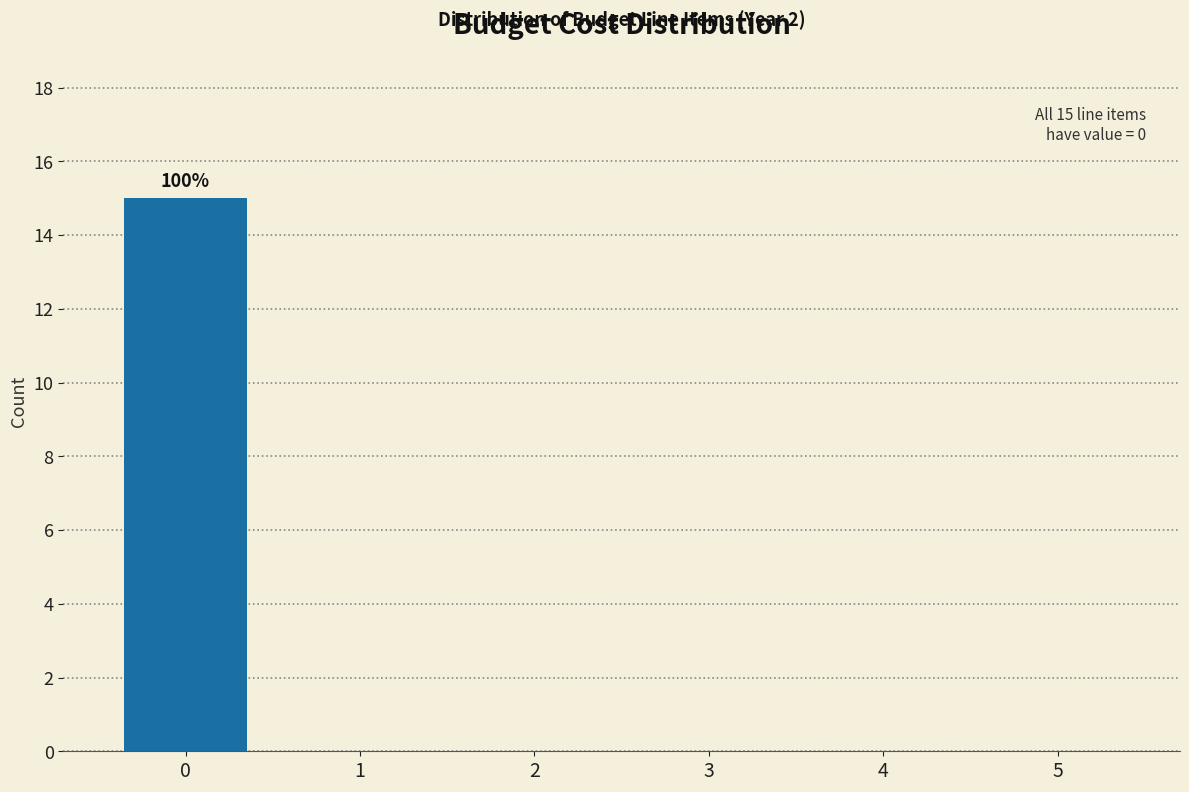

Reading left to right, list all the values displayed in this chart.

0=15	1=0	2=0	3=0	4=0	5=0